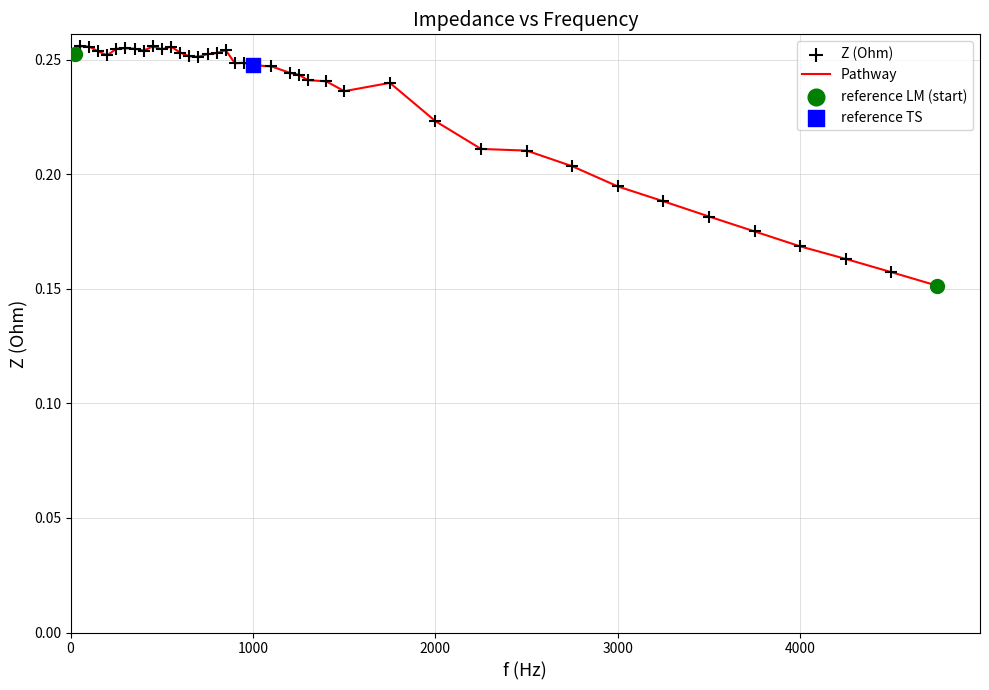

Does the chart have visible grid lines?

Yes